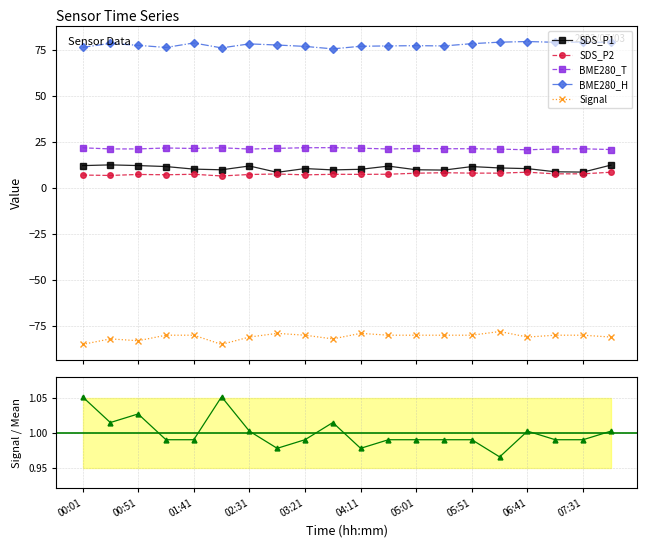

True or false: BME280_H and Signal intersect in this chart.

False